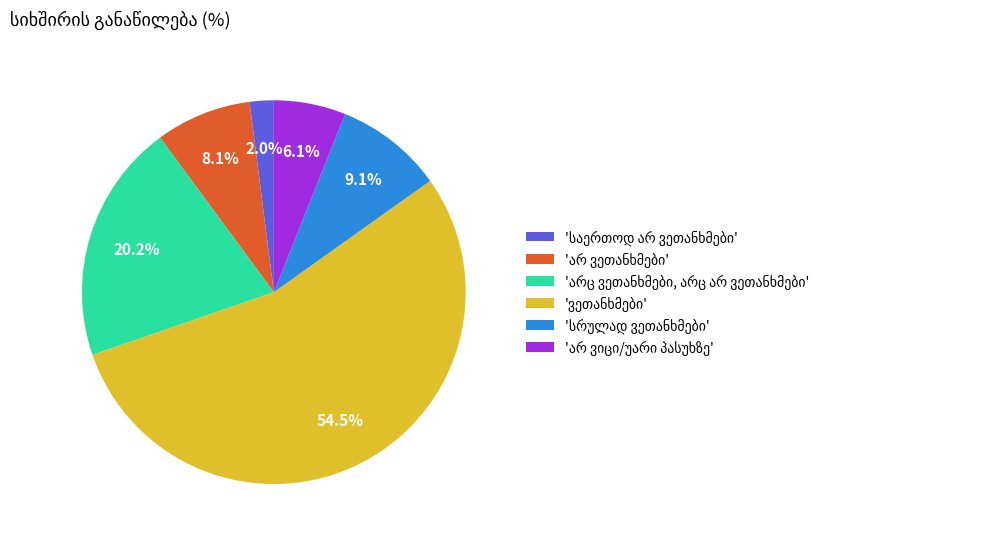

Does any single category account for the majority?

Yes